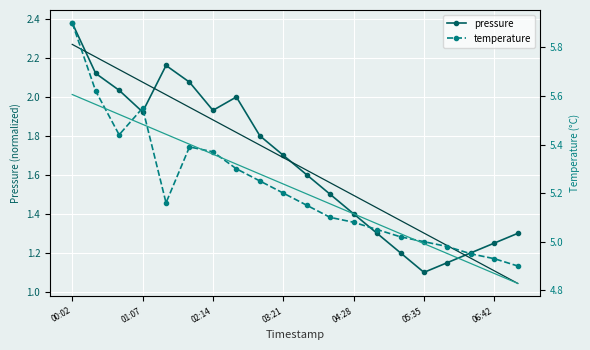

How many lines are shown in the chart?

4